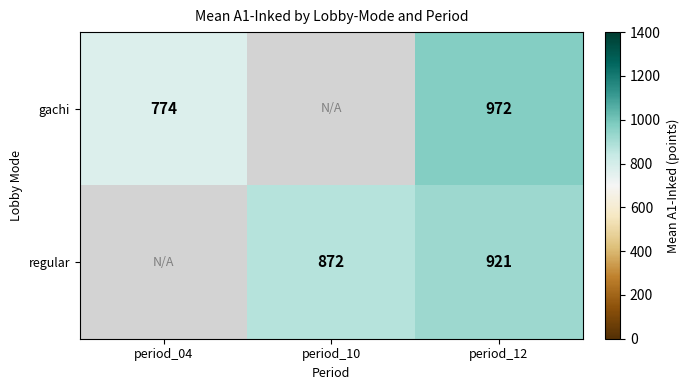

What is the sum of the regular values at period_10 and period_12?

1793